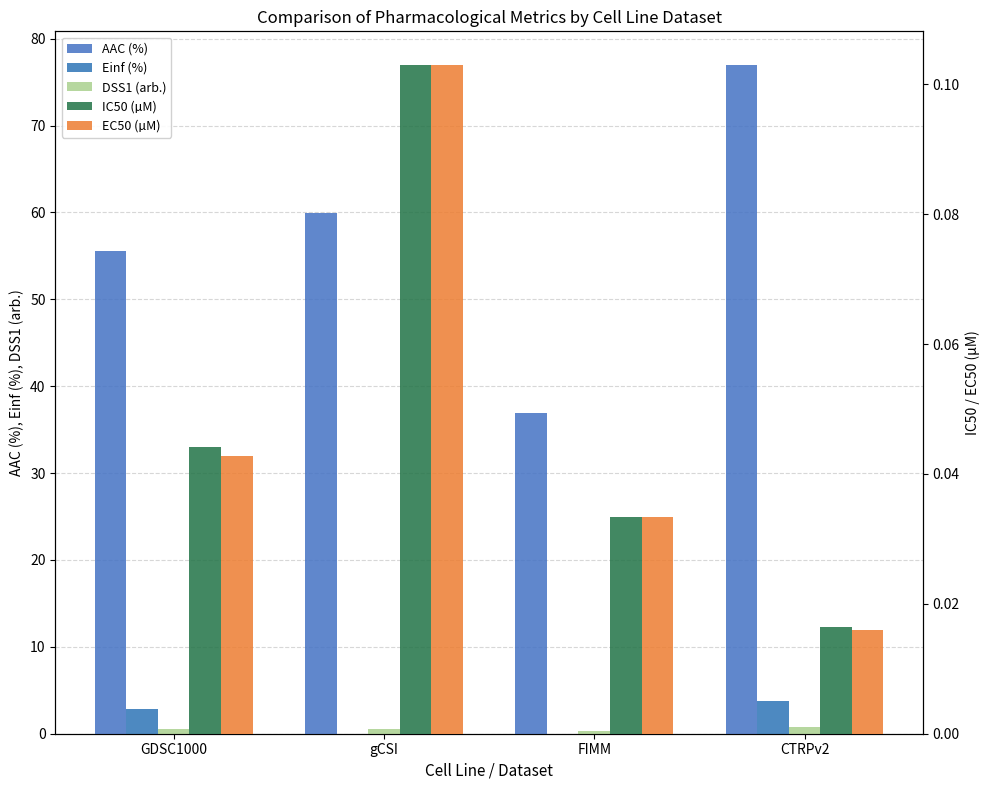

What is the total value across all series at gCSI?

60.7